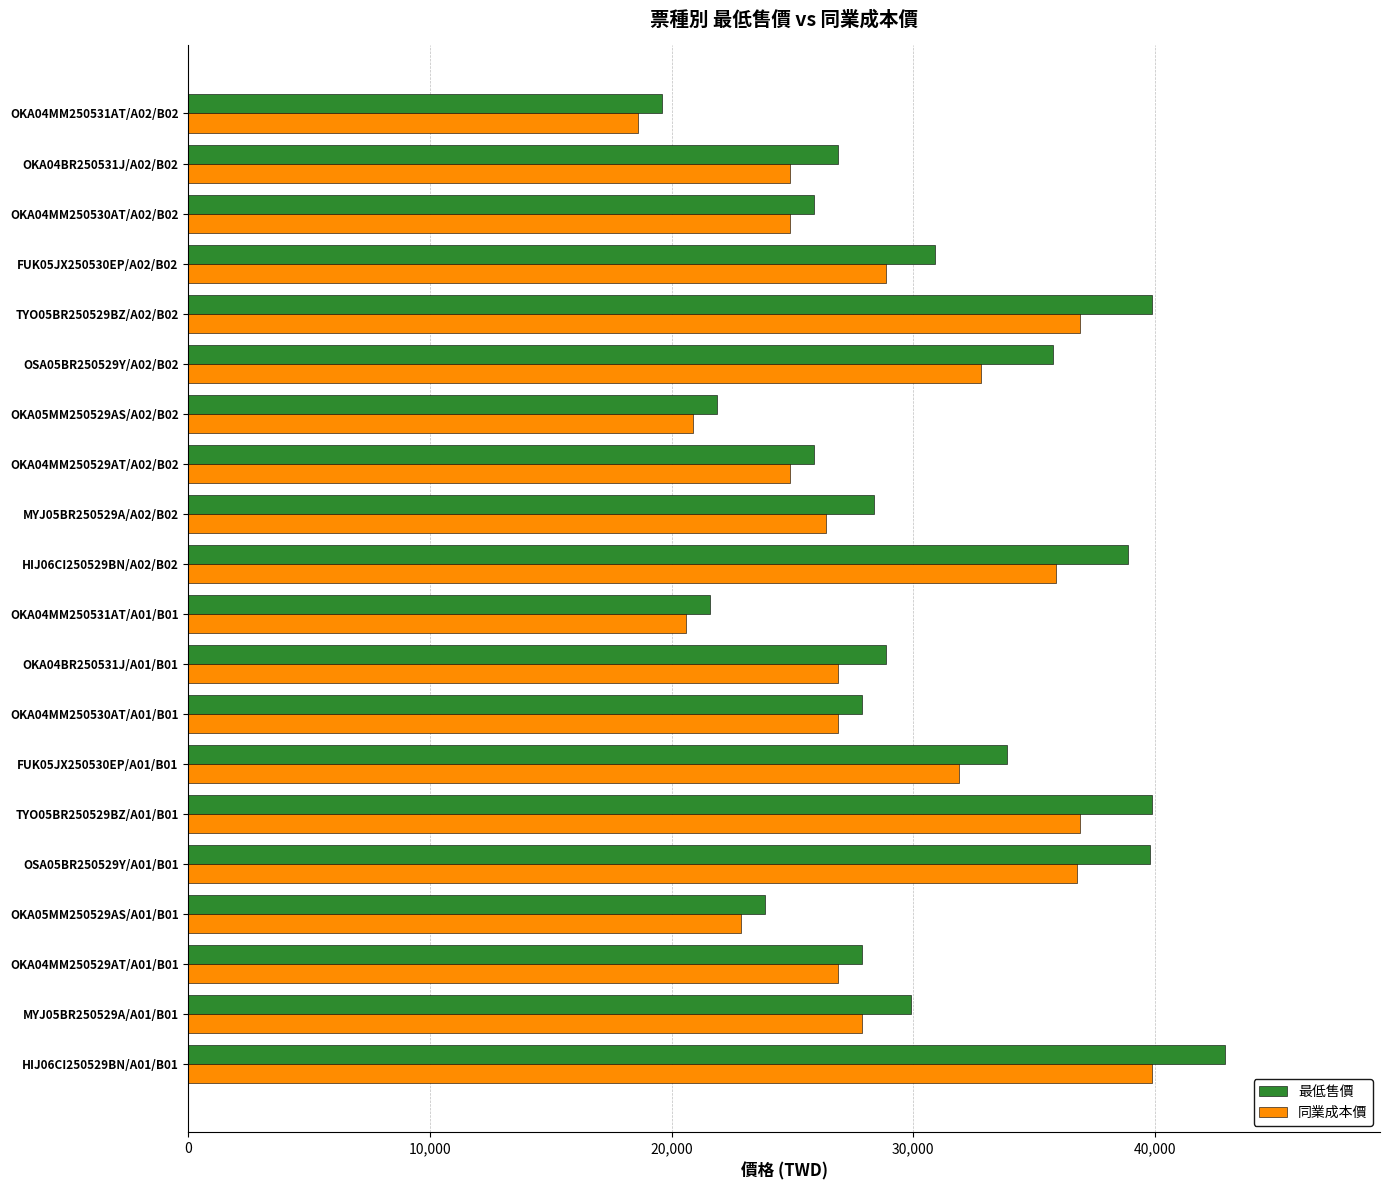

List the series in order of their peak value, lowest first.

同業成本價, 最低售價